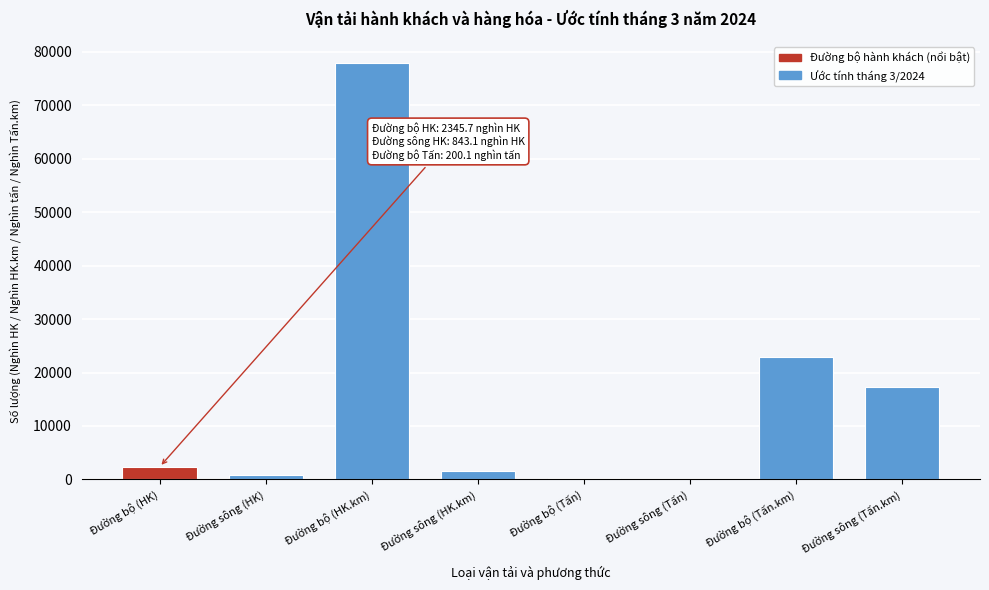

Which category has the highest value across all series?

Đường bộ (HK.km)